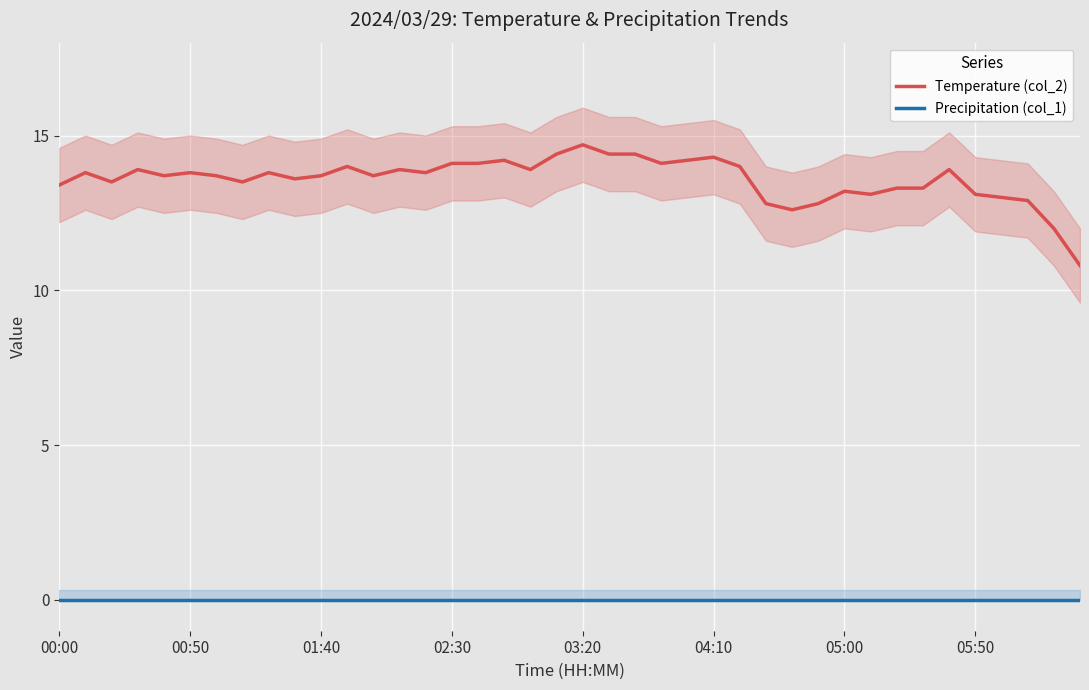

Is this an area chart (filled region under the line)?

No